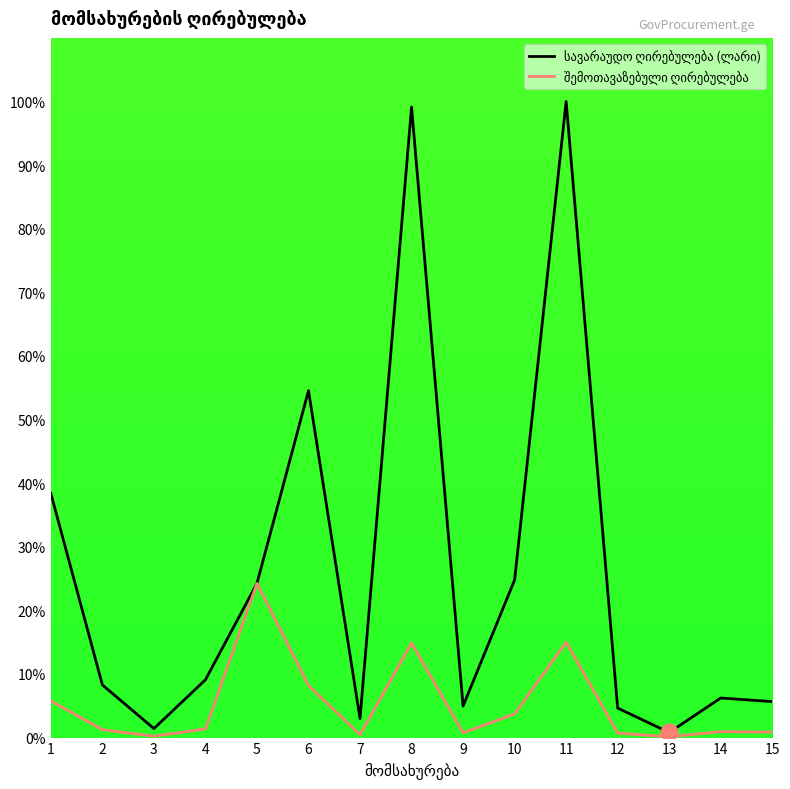

Reading right to left, what are all the values shown in this chart?

სავარაუდო ღირებულება (ლარი): 15=5.7	14=6.2	13=0.8	12=4.6	11=100.0	10=24.8	9=5.0	8=99.1	7=3.0	6=54.5	5=24.2	4=9.1	3=1.4	2=8.3	1=38.4
შემოთავაზებული ღირებულება: 15=0.8	14=0.9	13=0.1	12=0.7	11=15.0	10=3.7	9=0.7	8=14.9	7=0.4	6=8.2	5=24.2	4=1.4	3=0.2	2=1.2	1=5.8